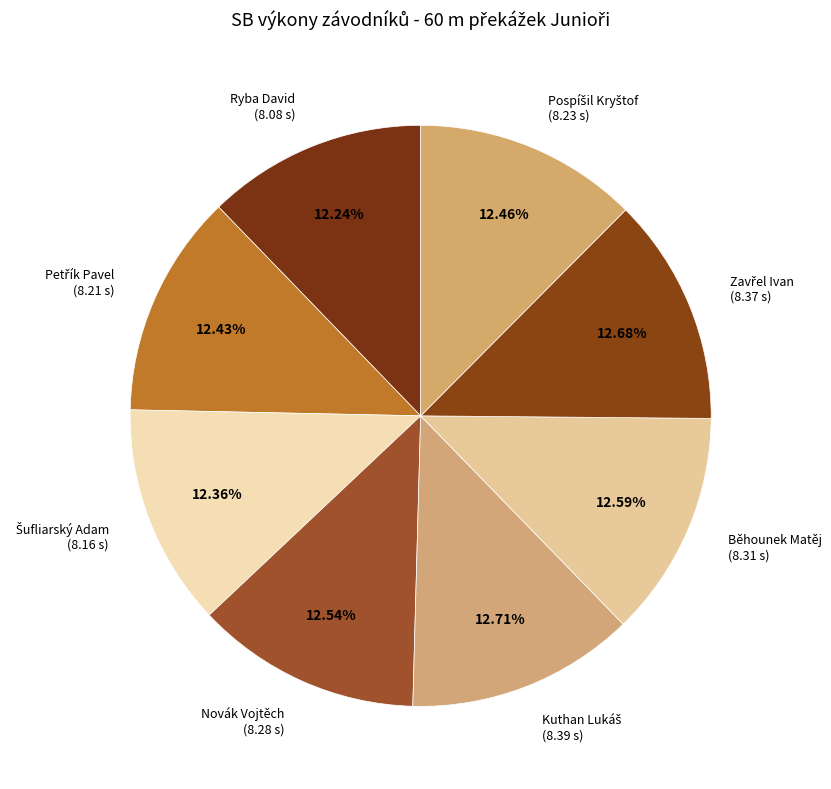

Is Ryba David the majority of the pie?

No